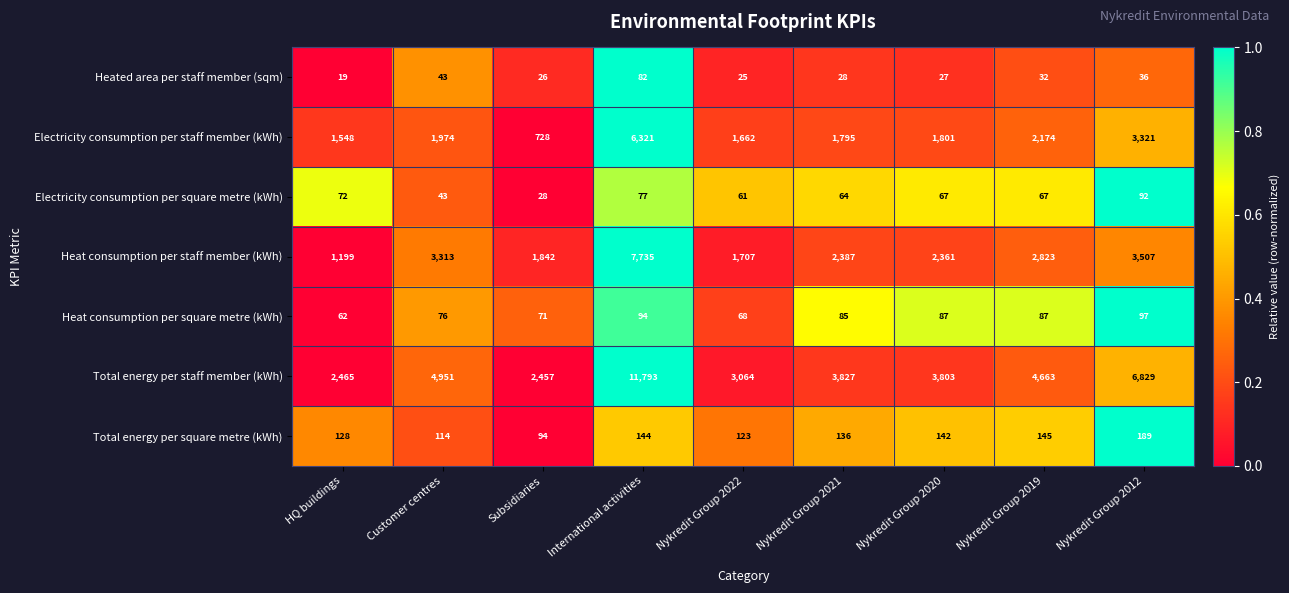

What is the sum of the Electricity consumption per square metre (kWh) values at Nykredit Group 2020 and HQ buildings?

139